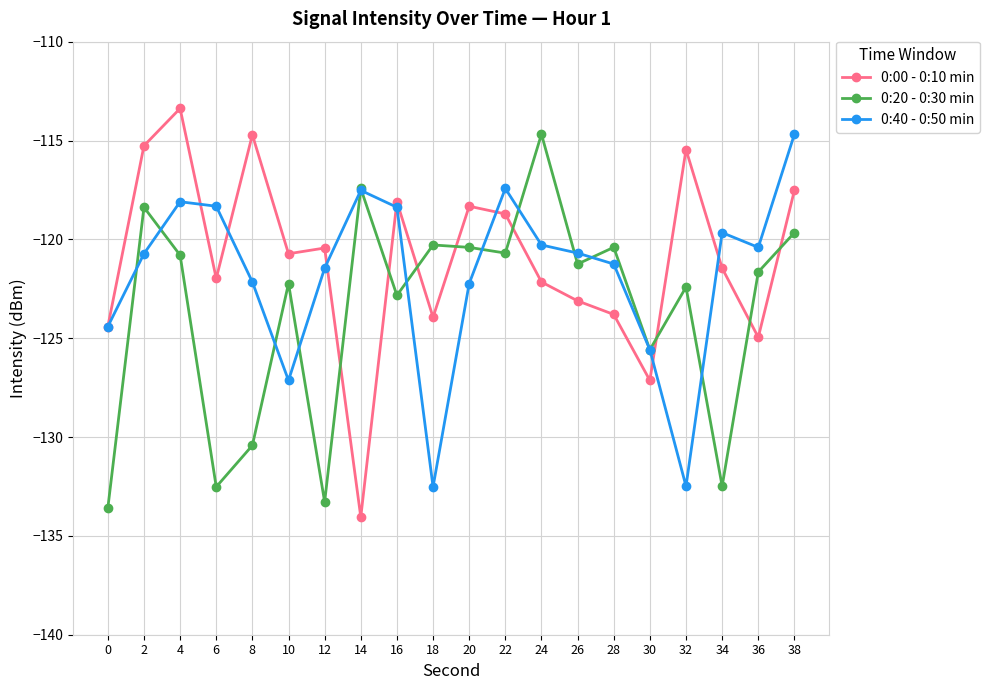

Rank the series at 24 from highest to lowest value.

0:20 - 0:30 min, 0:40 - 0:50 min, 0:00 - 0:10 min